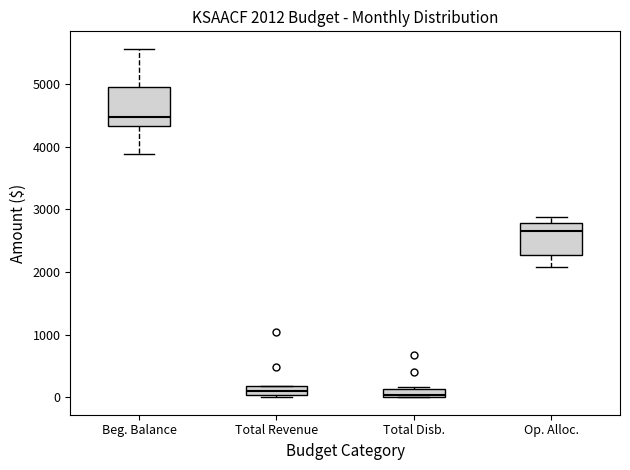

Which box is the tallest, from its lower edge to its upper edge?

Beg. Balance